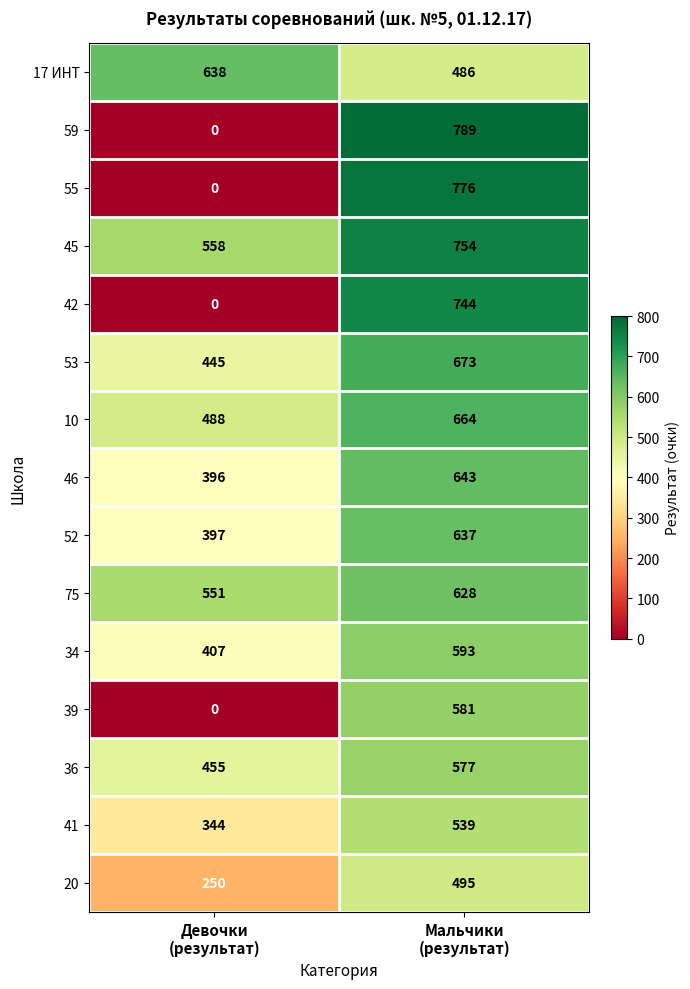

Which series has the largest total across all categories?

45